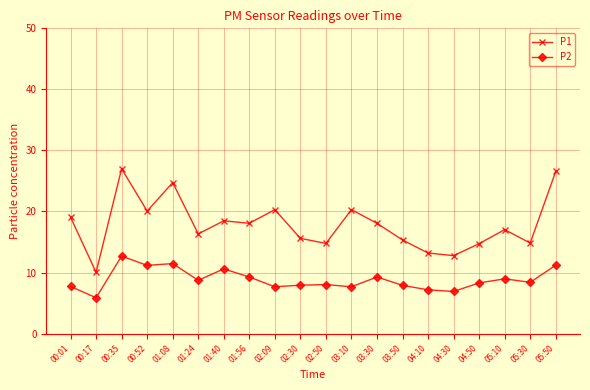

Rank the series by their maximum value, from highest to lowest.

P1, P2